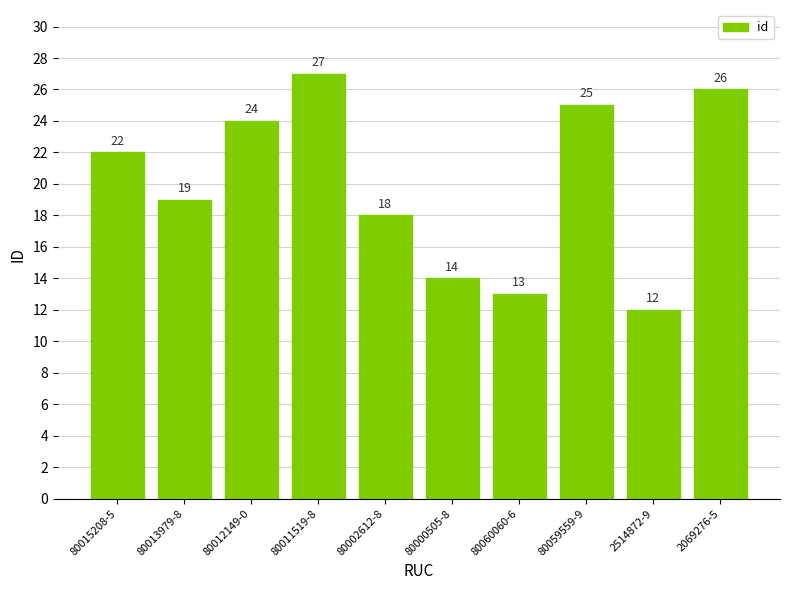

How many bars are there in total?

10